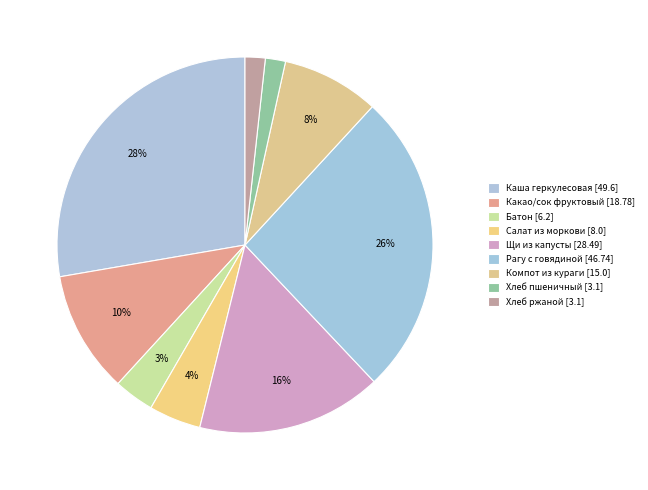

To the nearest percent, what is the difference between the largest and smallest slice percentages?

26%